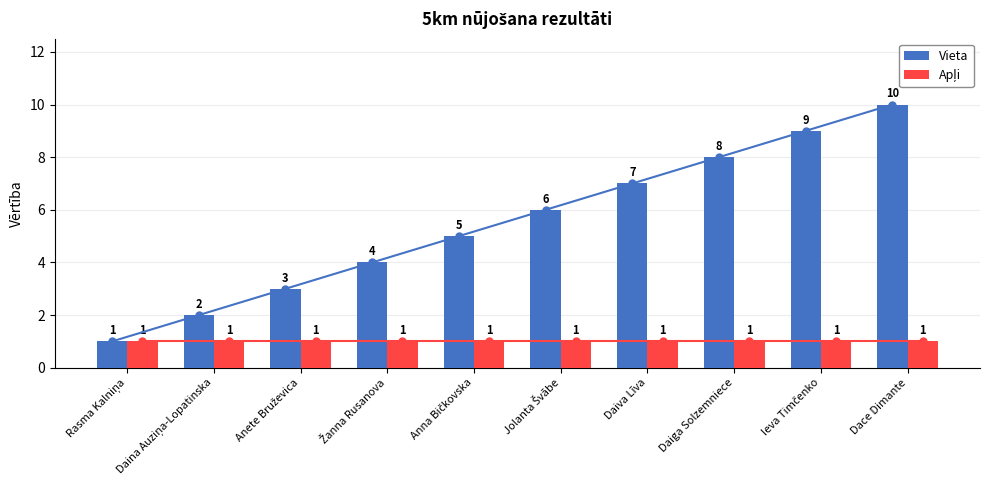

What is the sum of the Apļi values at Dace Dimante and Žanna Rusanova?

2